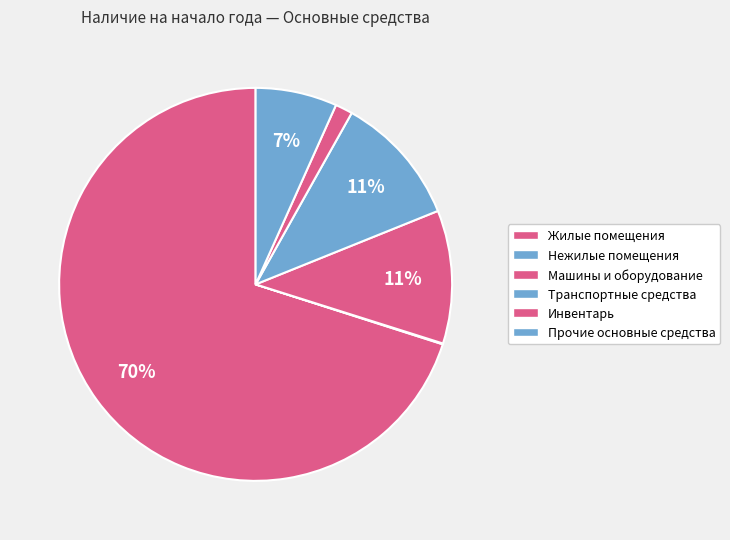

What is the largest slice in the pie chart?

Жилые помещения